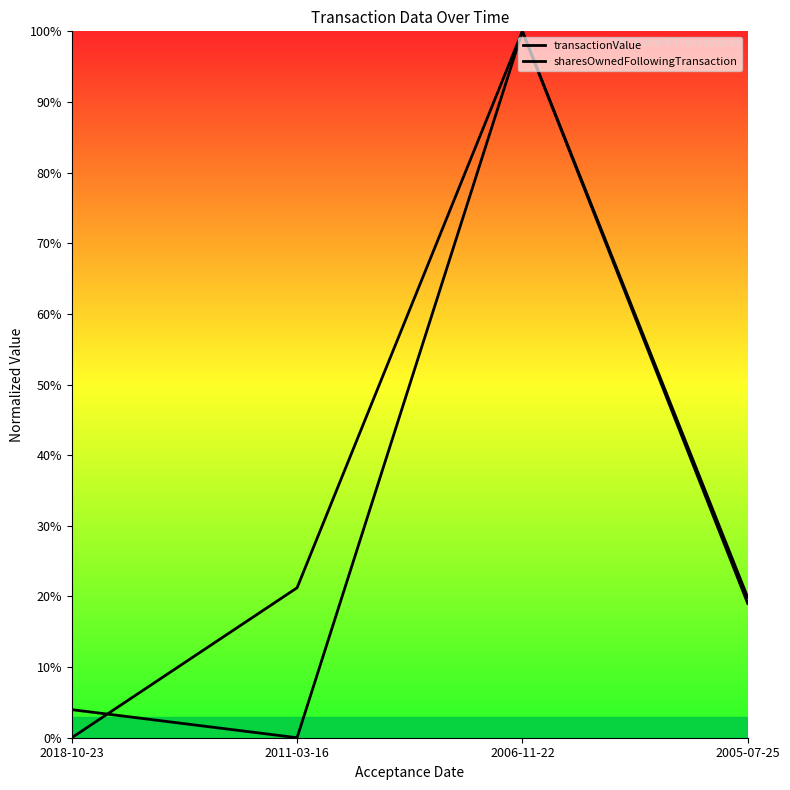

What are all the series names shown in the legend?

transactionValue, sharesOwnedFollowingTransaction